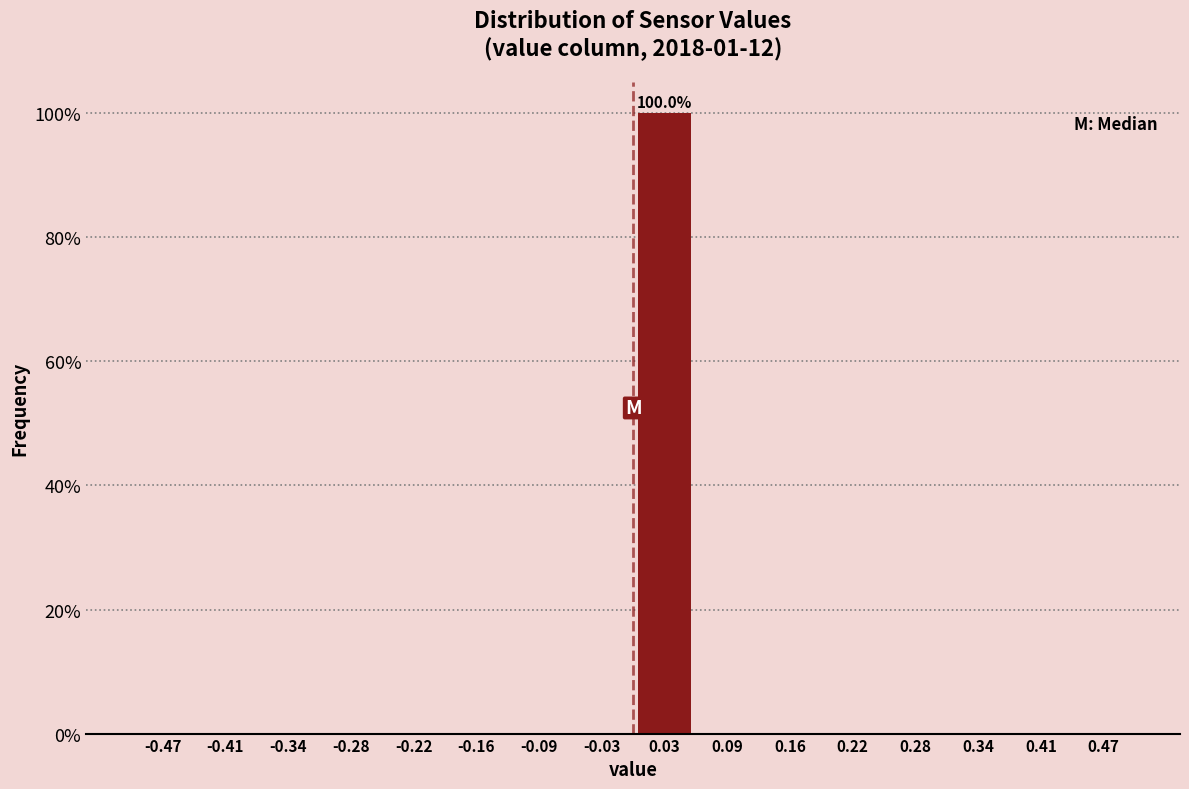

Which range on the x-axis has the tallest bar?

0.00 to 0.06